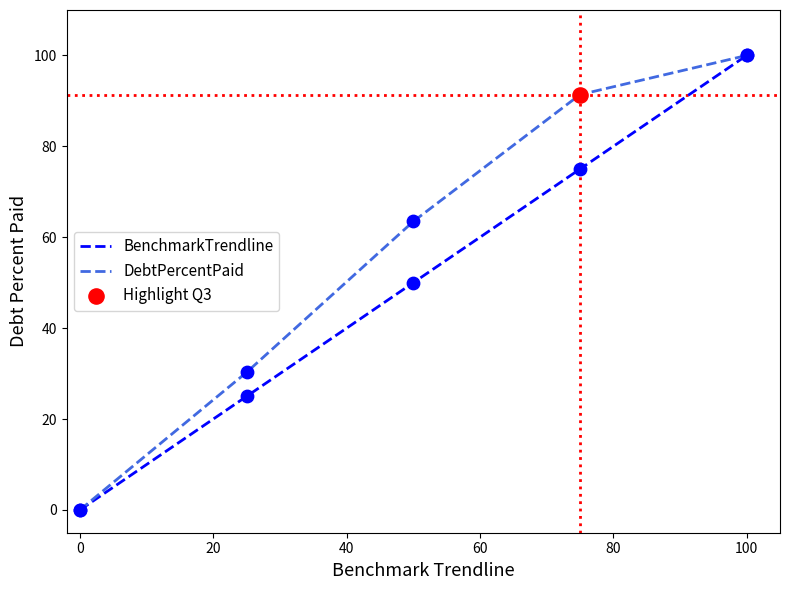

Which series has the largest total across all categories?

DebtPercentPaid